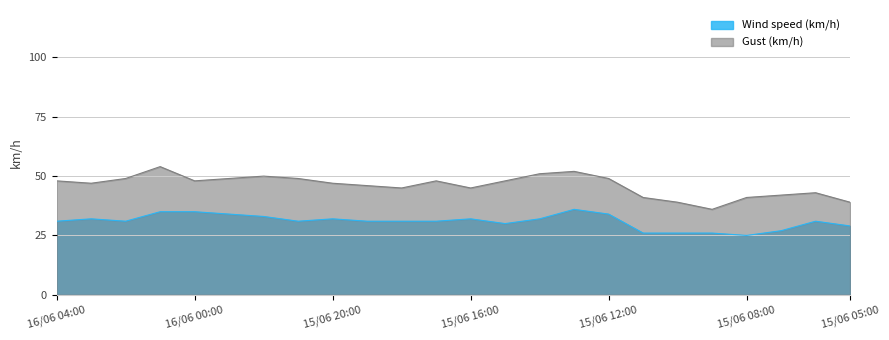

True or false: Wind speed (km/h) and Gust (km/h) cross at least once.

False